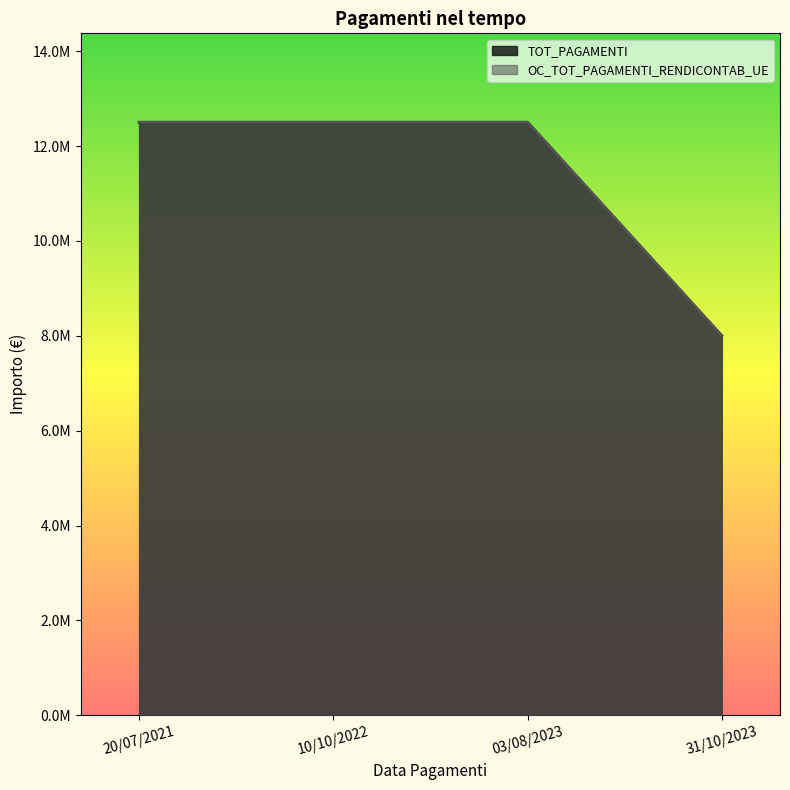

Which has a higher value, 20/07/2021 or 03/08/2023?

20/07/2021